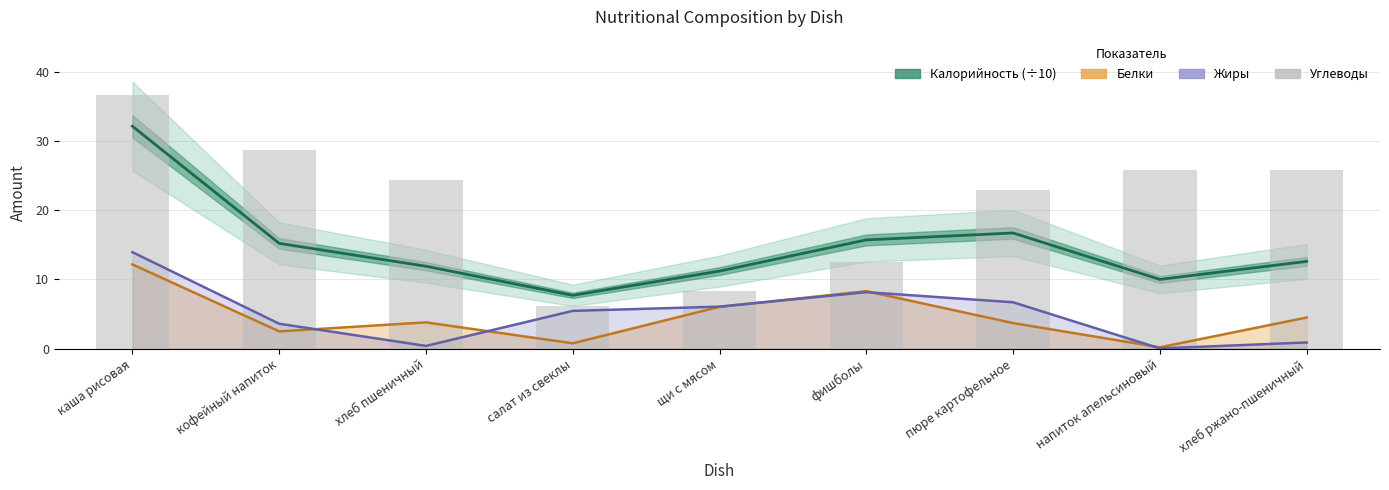

Does the chart contain stacked bars?

No